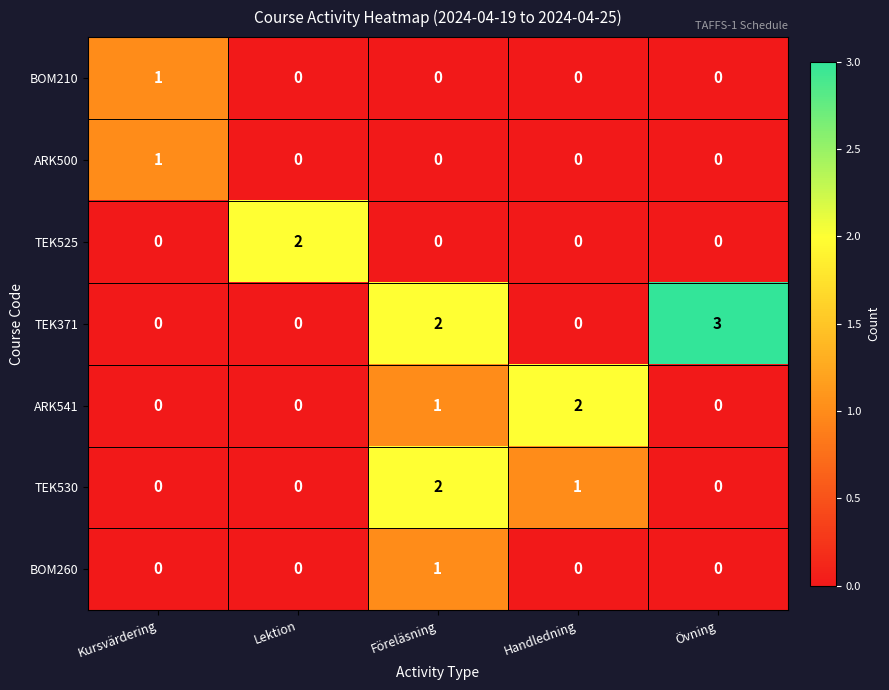

Between Lektion and Övning, which series saw the biggest shift?

TEK371